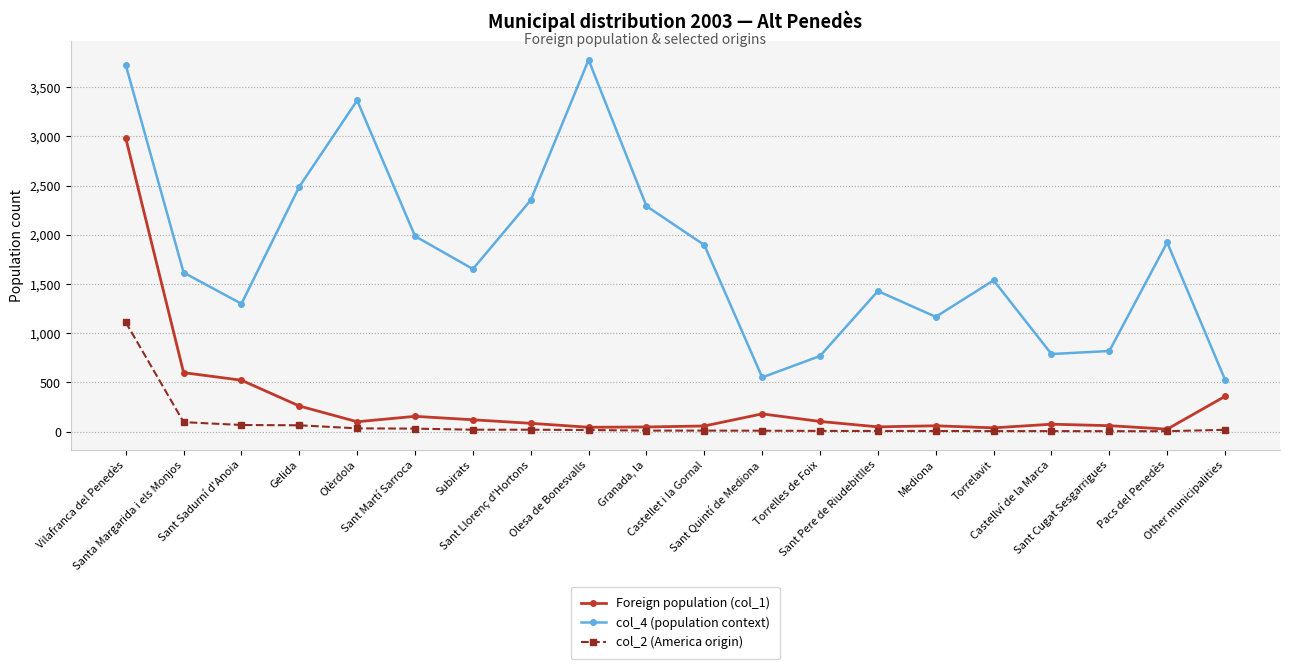

True or false: col_4 (population context) and Foreign population (col_1) cross at least once.

False